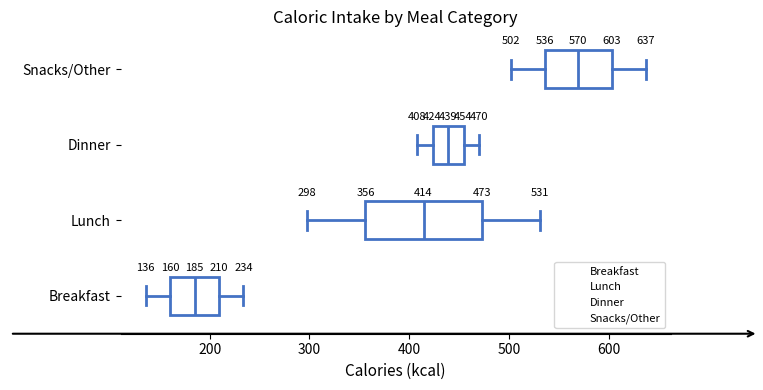

Which box's median line is the furthest to the left?

Breakfast